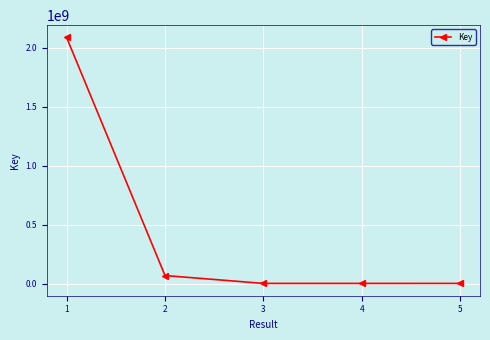

What is the difference between the maximum and minimum values?

2087355395